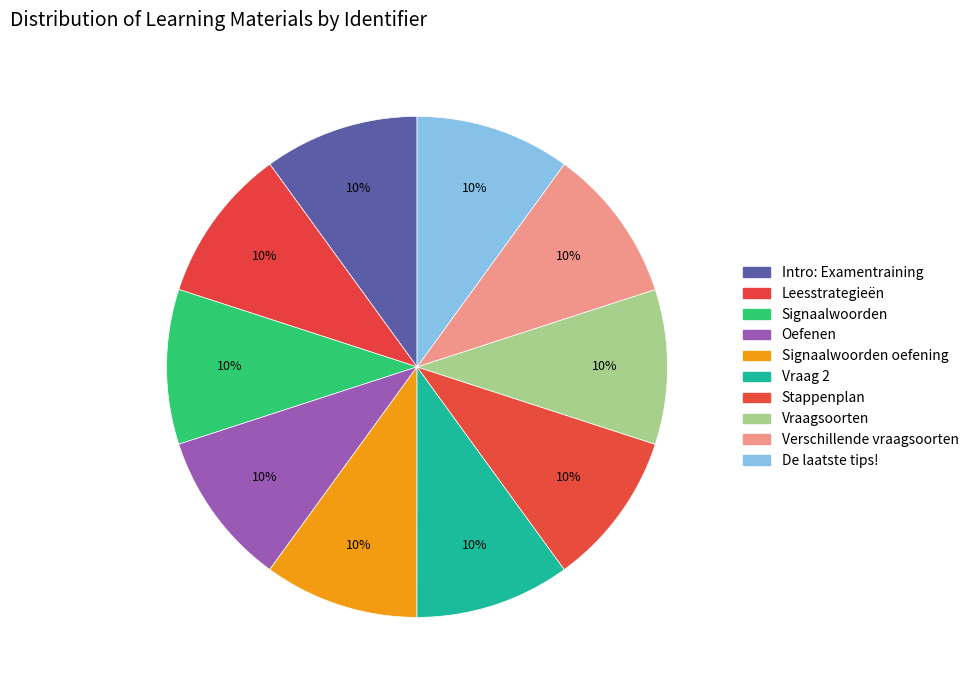

Does any single category account for the majority?

No